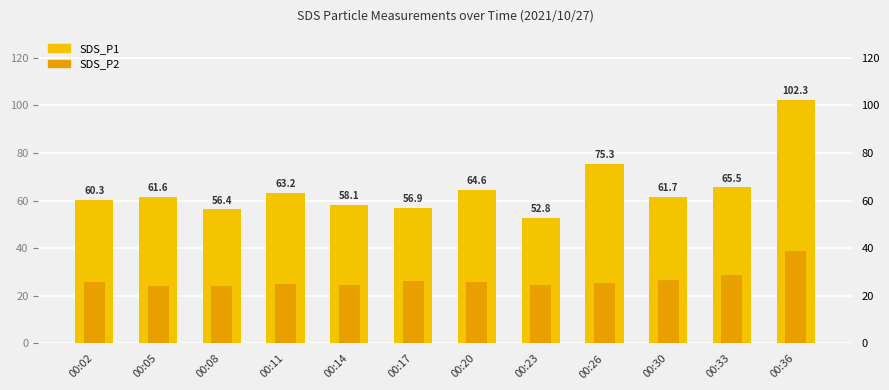

Rank the series by their average value, from lowest to highest.

SDS_P2, SDS_P1